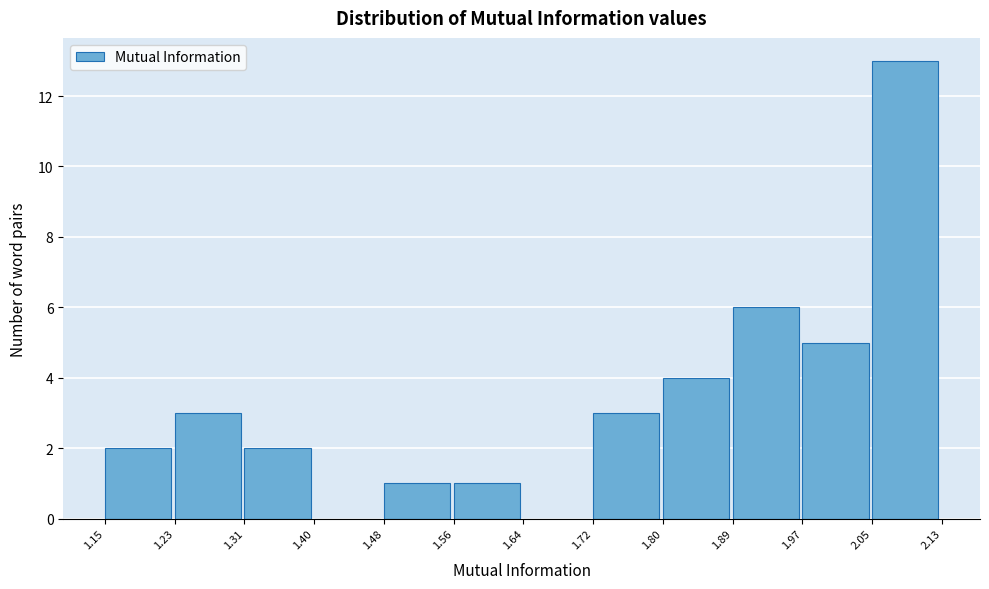

Reading left to right, transcribe this chart: for each bar, give the range it covers on the x-axis and its height. The values are not printed on the chart, so give them approximately, as read against the axis.

1.15 to 1.23: 2
1.23 to 1.31: 3
1.31 to 1.40: 2
1.40 to 1.48: 0
1.48 to 1.56: 1
1.56 to 1.64: 1
1.64 to 1.72: 0
1.72 to 1.80: 3
1.80 to 1.89: 4
1.89 to 1.97: 6
1.97 to 2.05: 5
2.05 to 2.13: 13